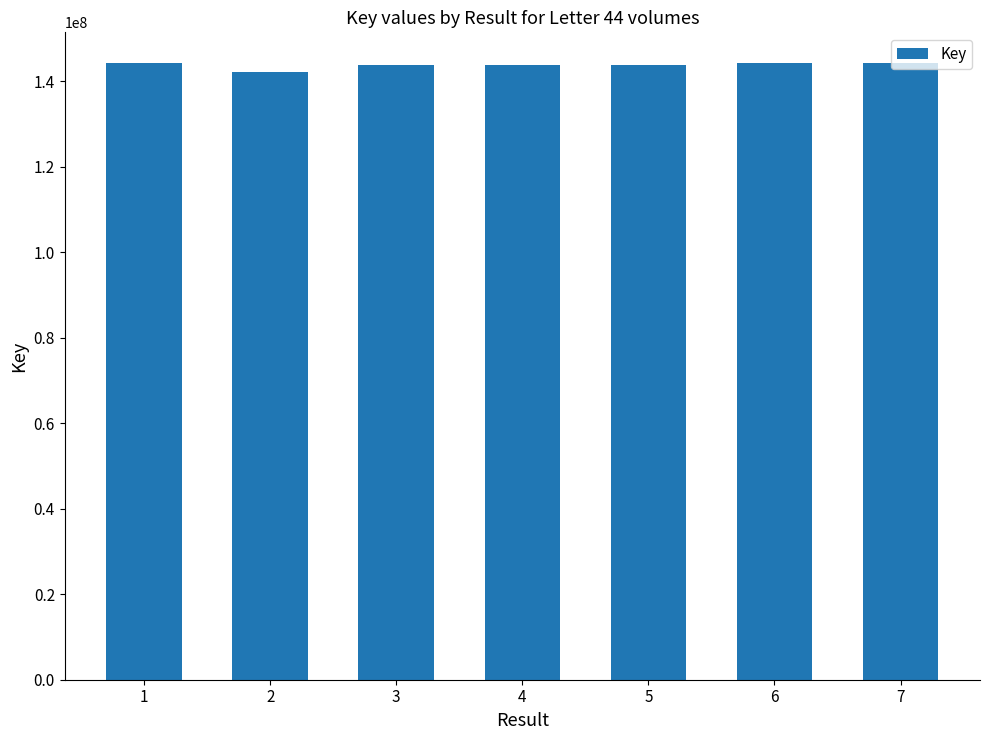

Read the value at 1.

144205922